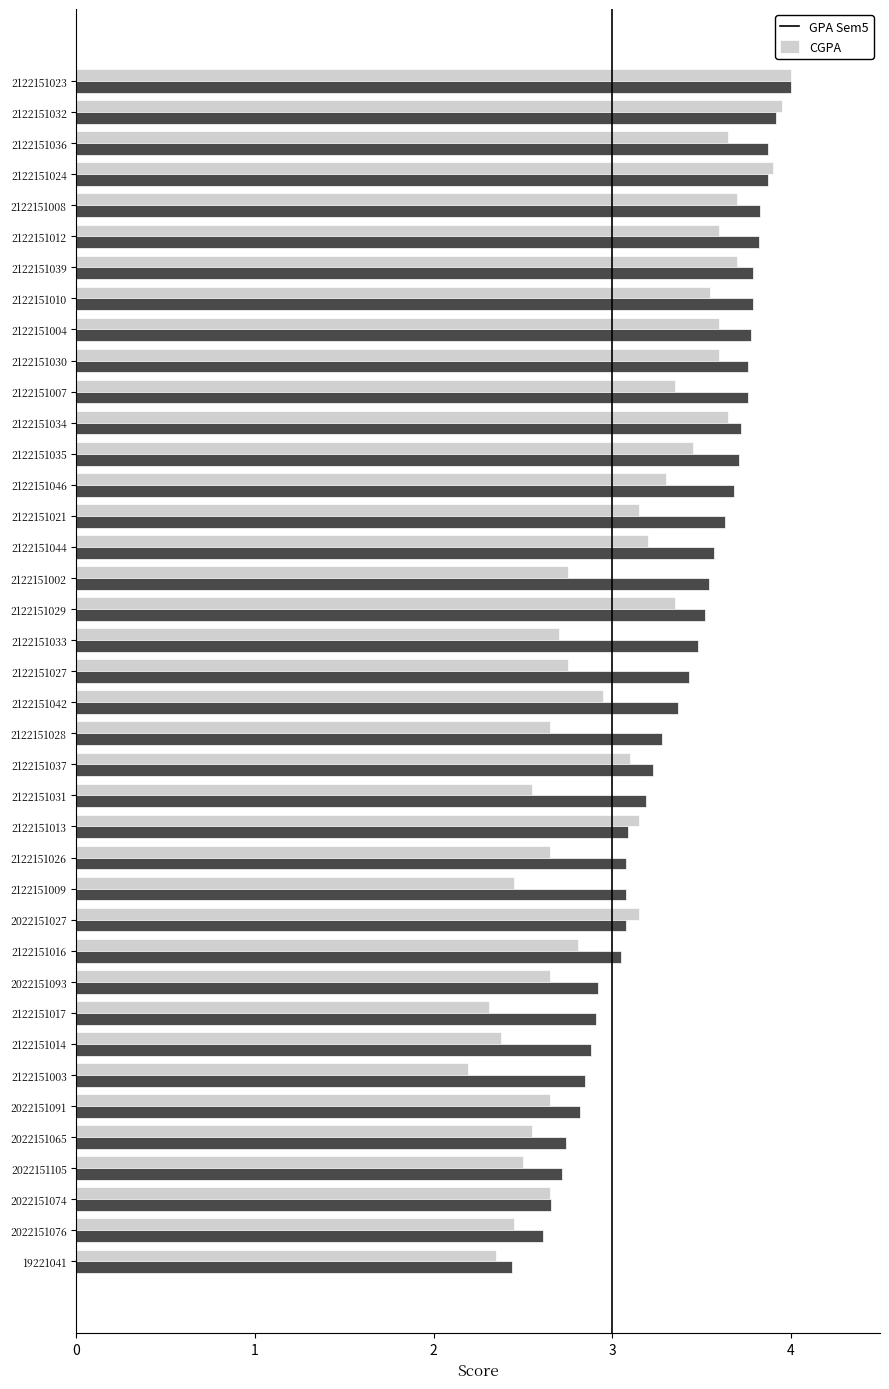

At 2122151016, list the series in order from smallest to largest.

GPA Sem5, CGPA